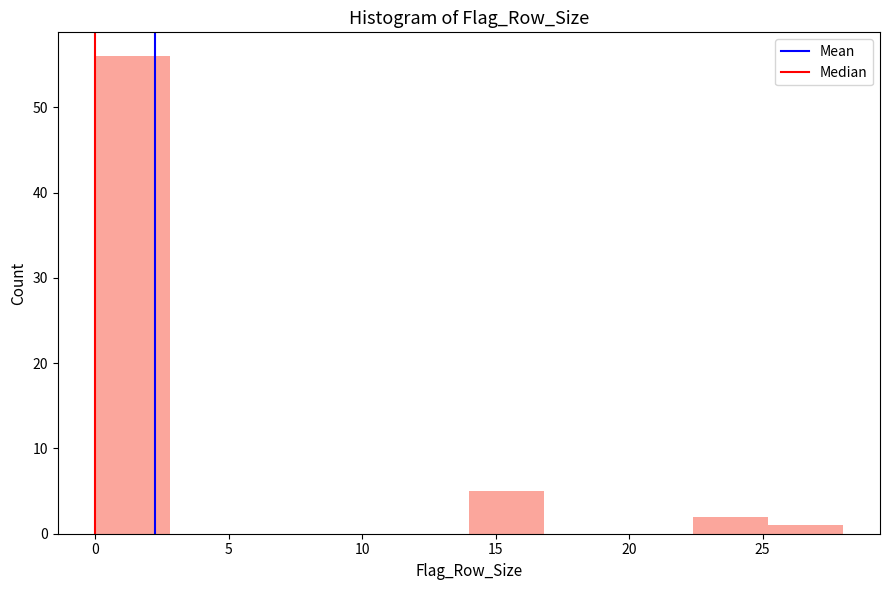

Reading left to right, transcribe this chart: for each bar, give the range it covers on the x-axis and its height. Neither the bar edges nor the heights are printed on the chart, so give them approximately, as read against the axes.

0.0 to 2.8: 56
2.8 to 5.6: 0
5.6 to 8.4: 0
8.4 to 11.2: 0
11.2 to 14.0: 0
14.0 to 16.8: 5
16.8 to 19.6: 0
19.6 to 22.4: 0
22.4 to 25.2: 2
25.2 to 28.0: 1